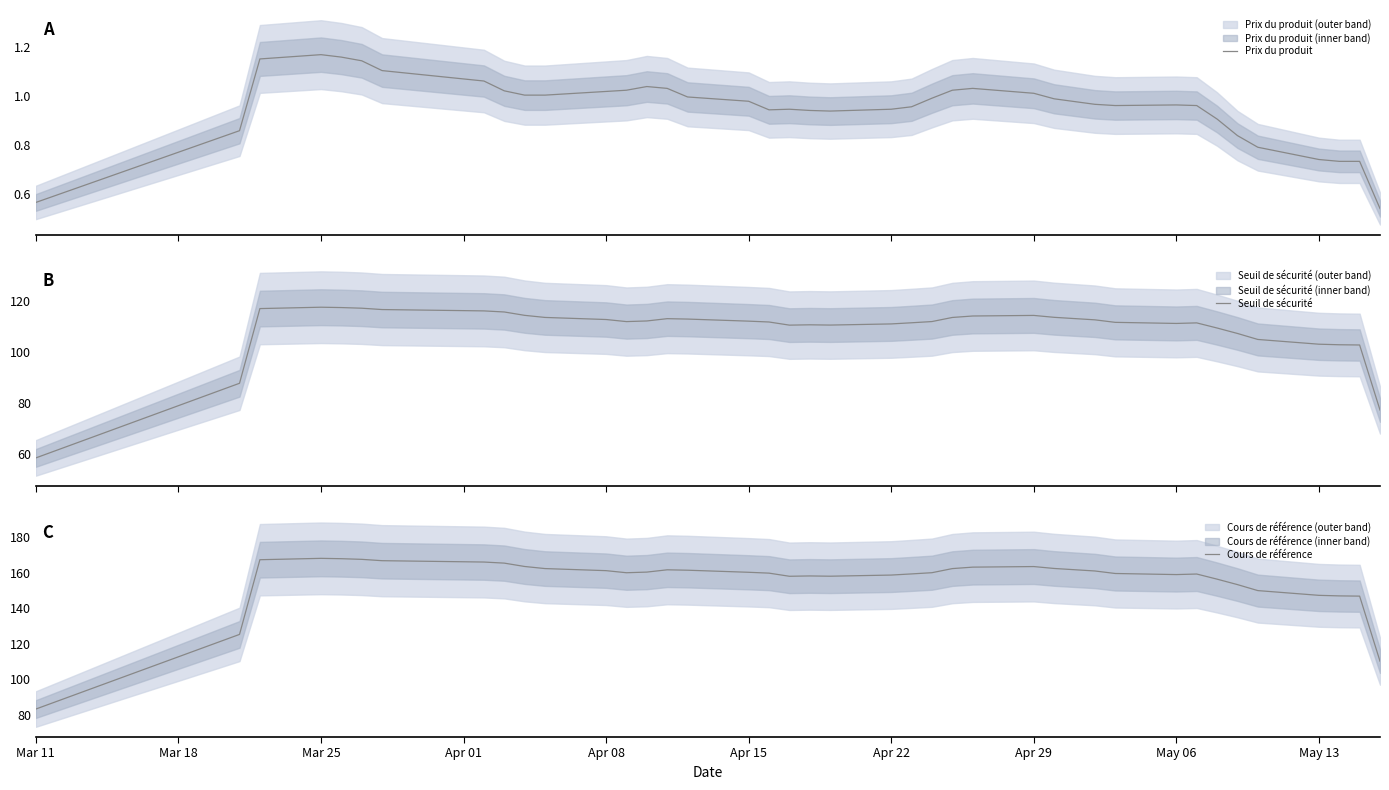

What is the smallest value displayed?

0.5